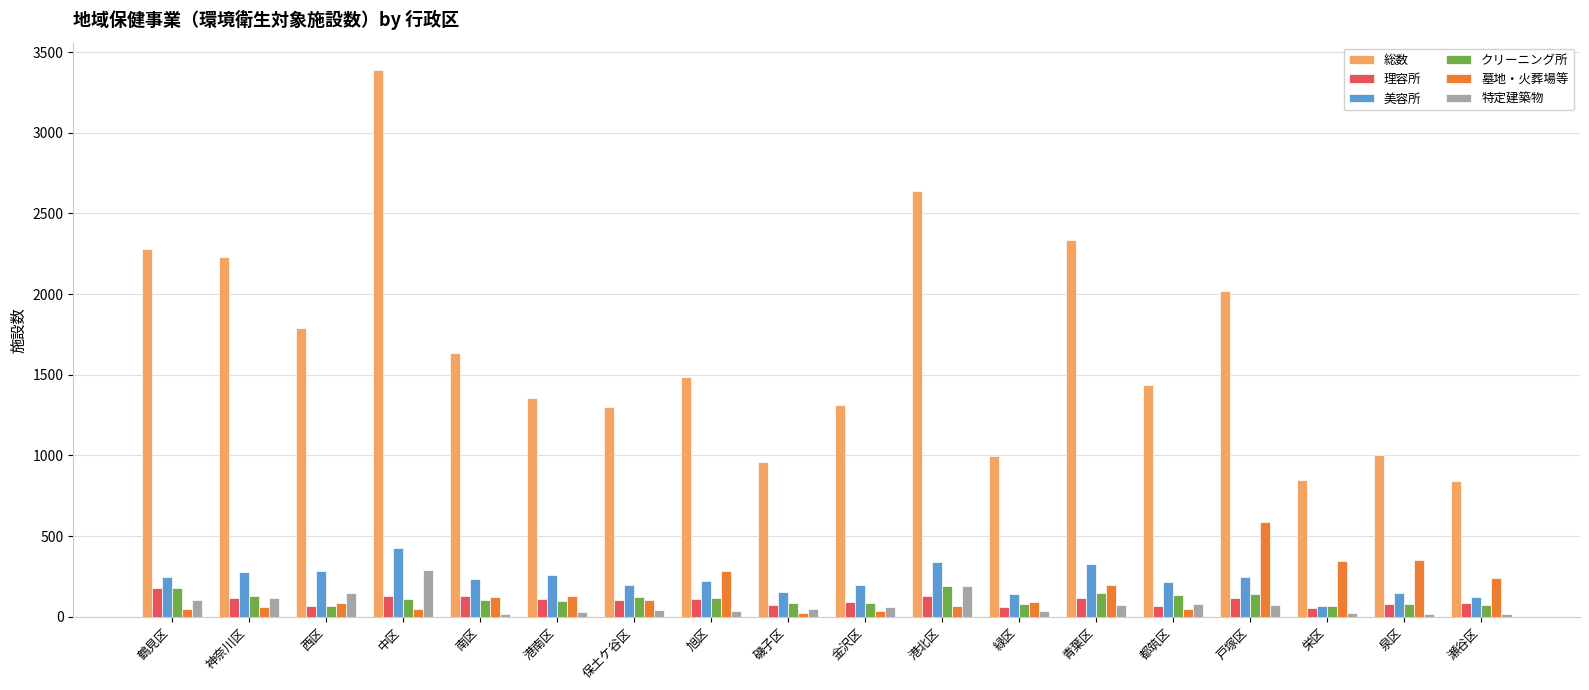

What is the maximum value shown in the chart?

3388